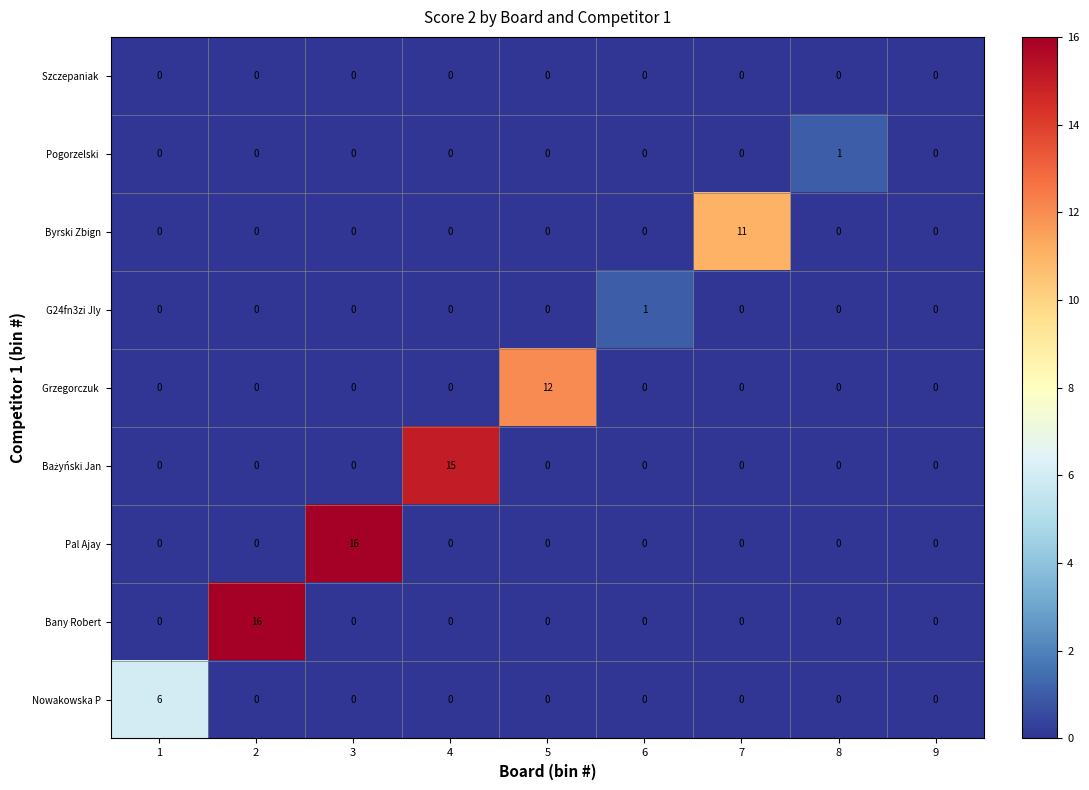

Count the number of categories in the chart.

9